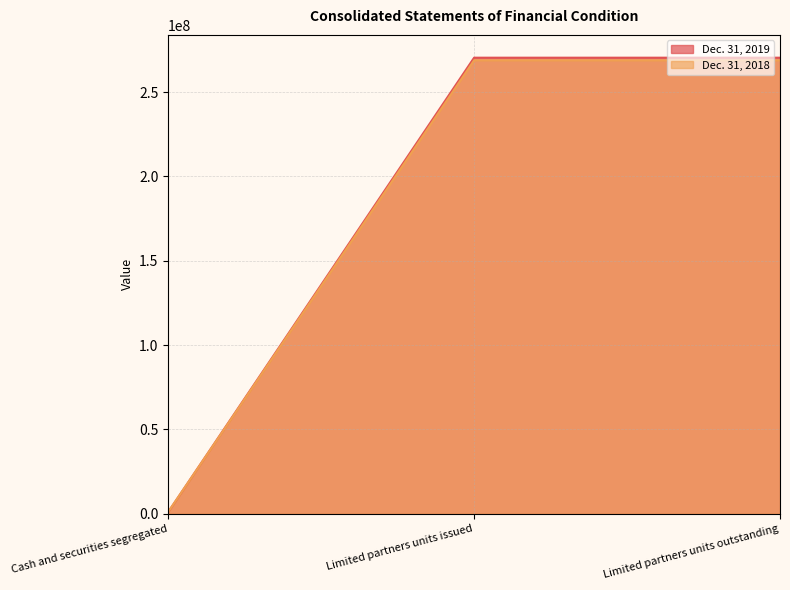

At which category is the sum across all series the highest?

Limited partners units issued